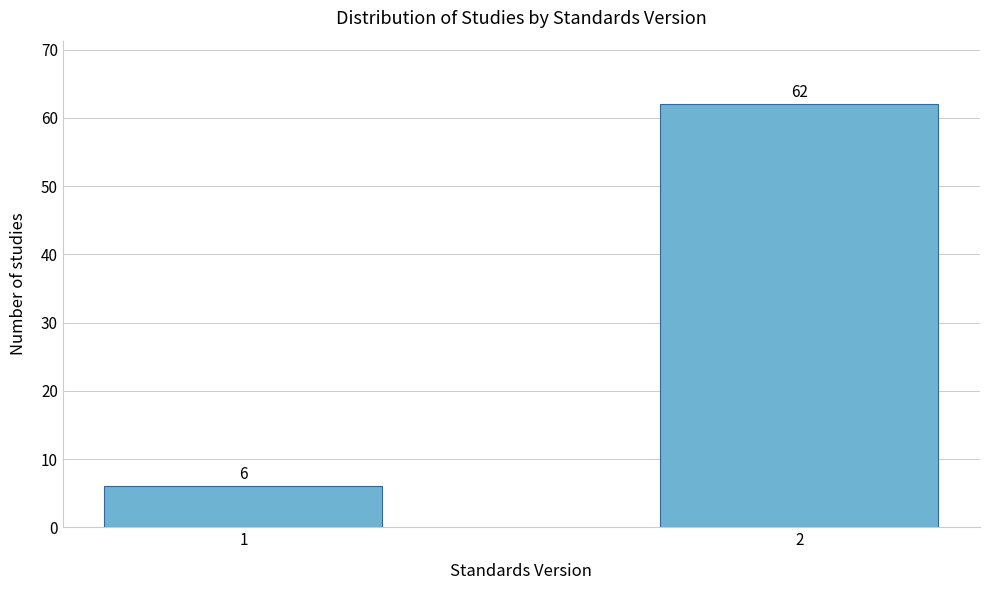

Reading left to right, list all the values displayed in this chart.

6	62